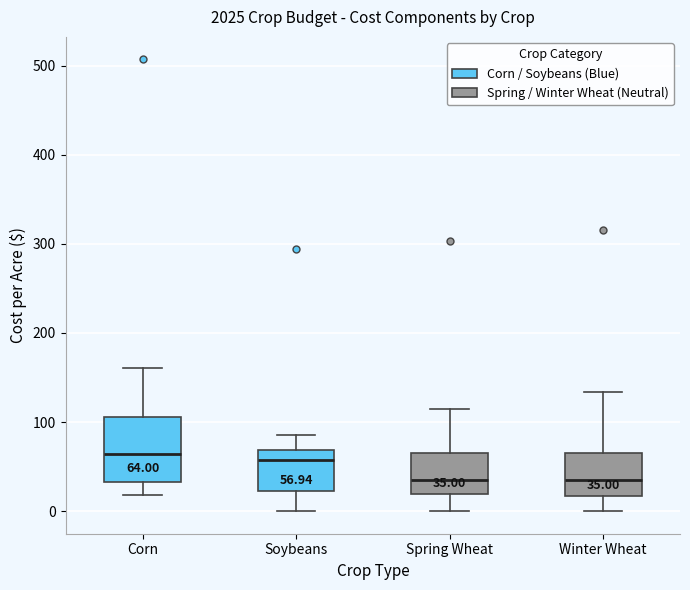

Comparing the boxes themselves (not the whiskers), which one is the tallest?

Corn